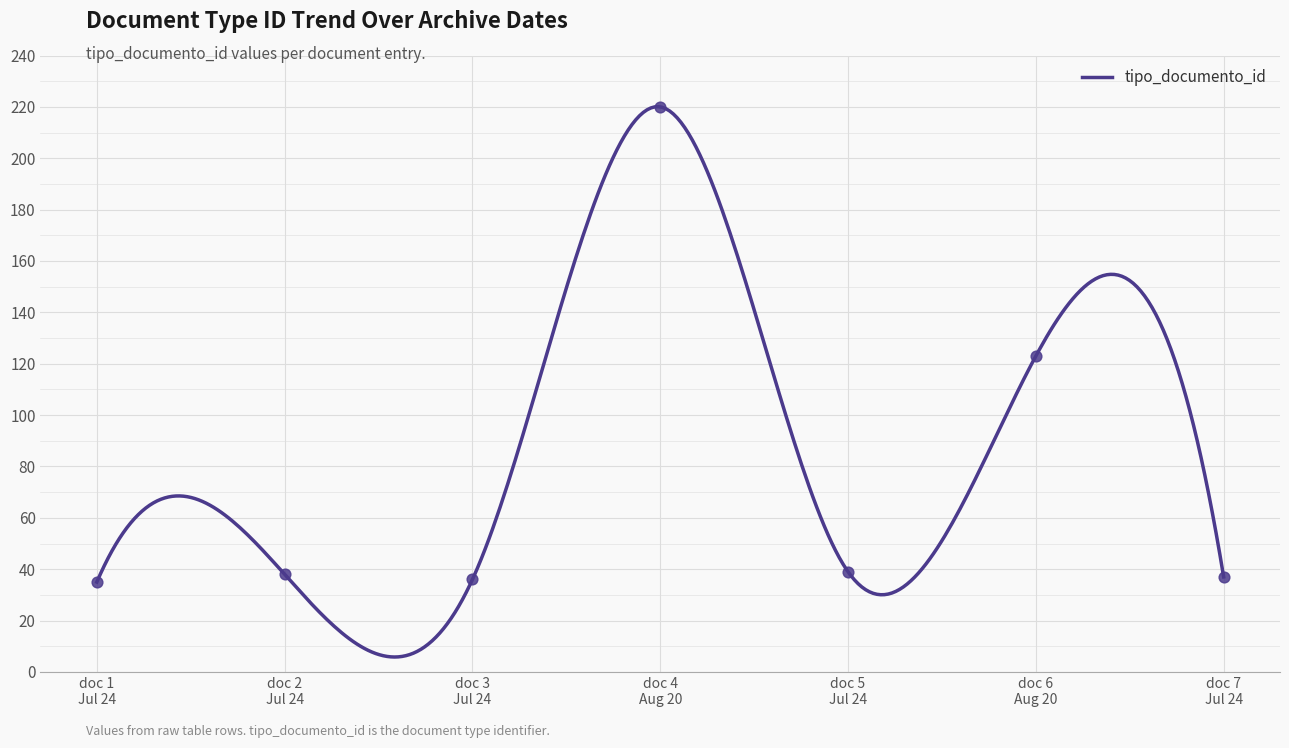

What is the change in value from doc 3 Jul 24 to doc 6 Aug 20?

+87